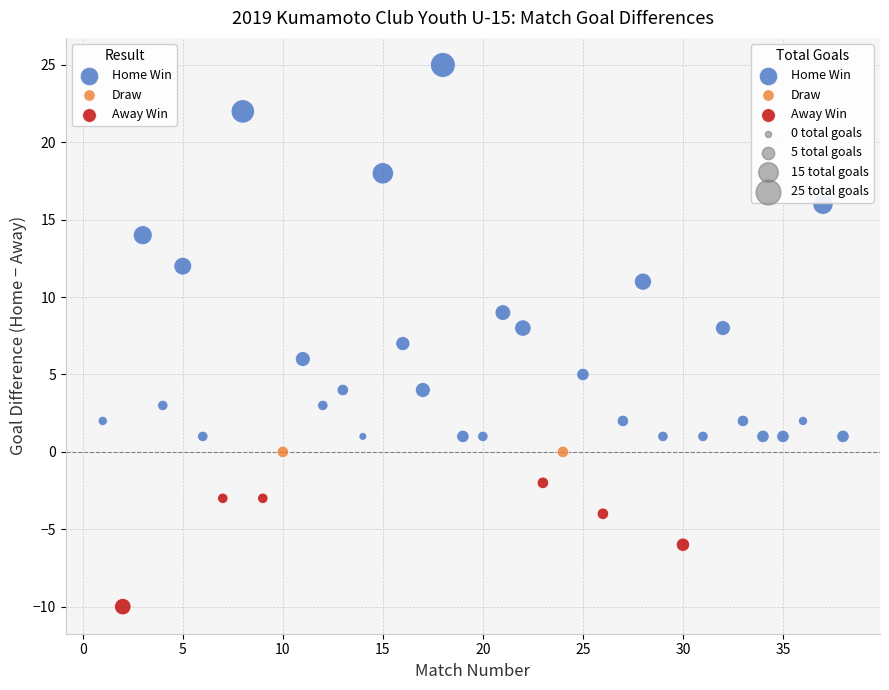

Which series reaches the minimum Y coordinate?

Away Win